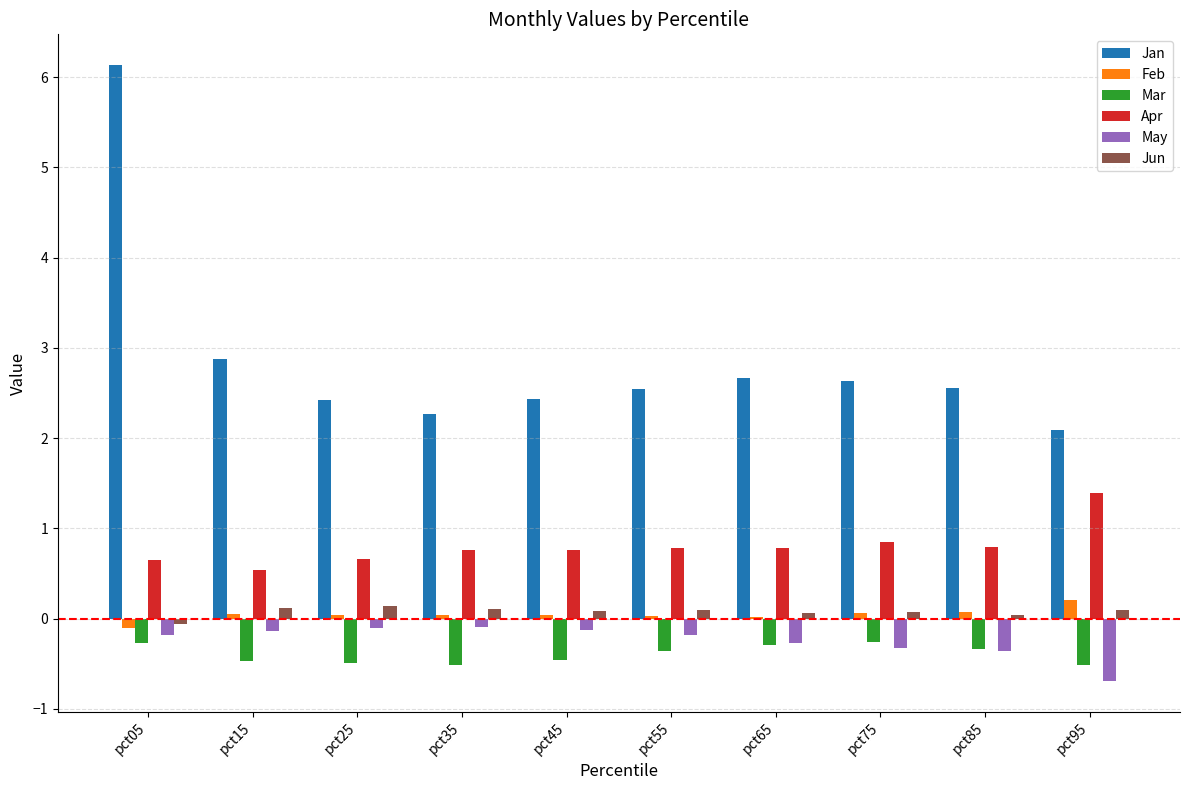

Count the number of data series in this chart.

6